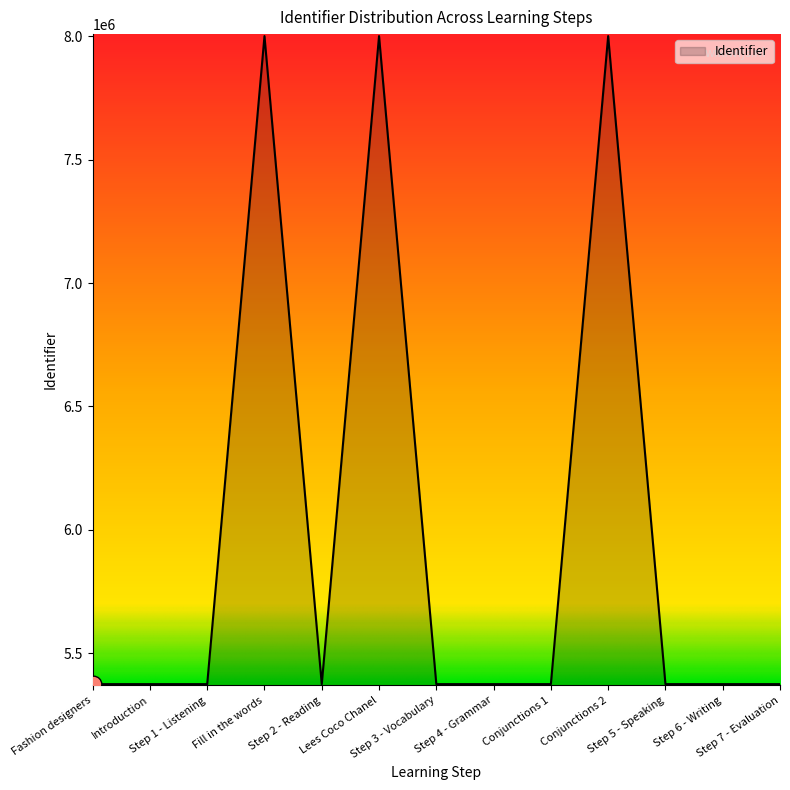

What is the sum of the values at Conjunctions 2 and Step 2 - Reading?

13375355